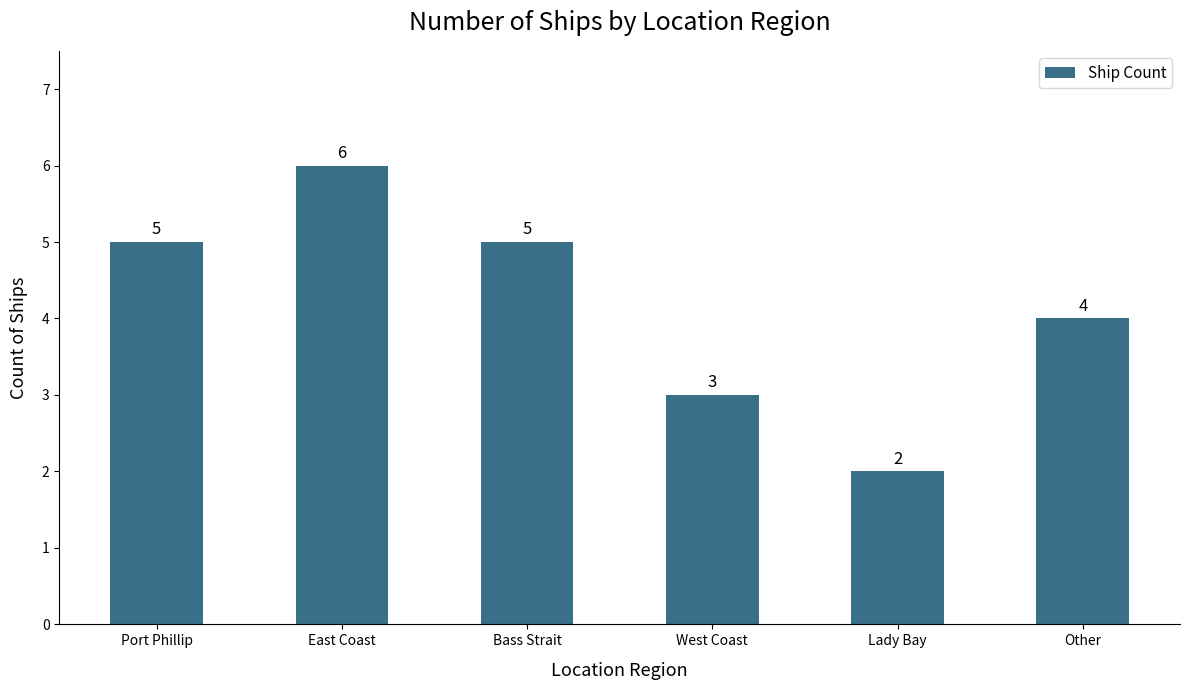

Reading left to right, what are all the values shown in this chart?

Port Phillip=5	East Coast=6	Bass Strait=5	West Coast=3	Lady Bay=2	Other=4